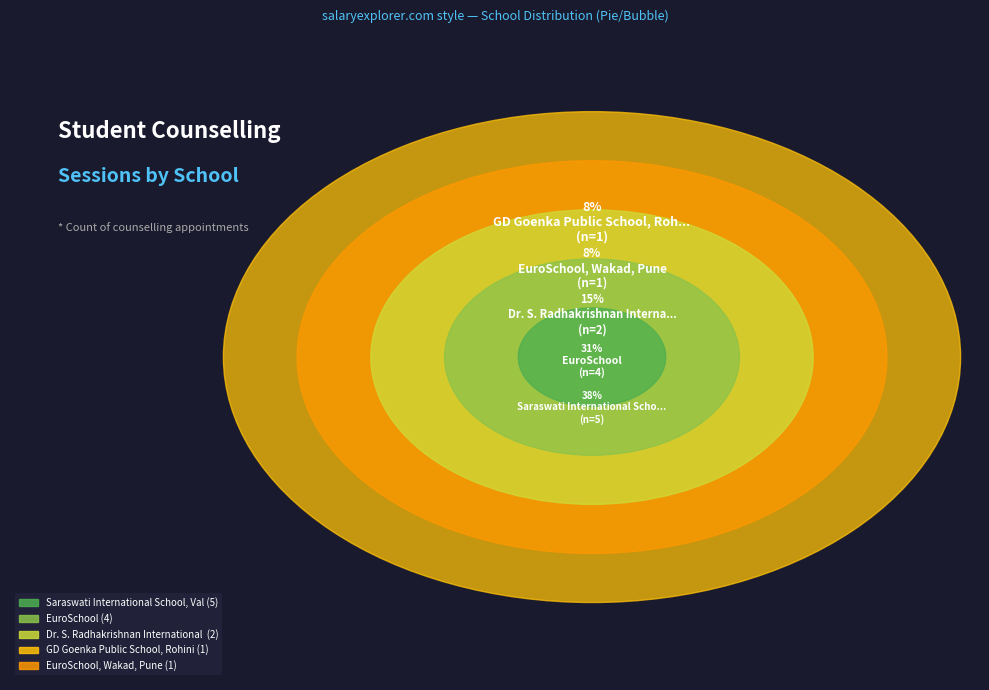

To the nearest percent, what percentage of the pie is EuroSchool?

31%